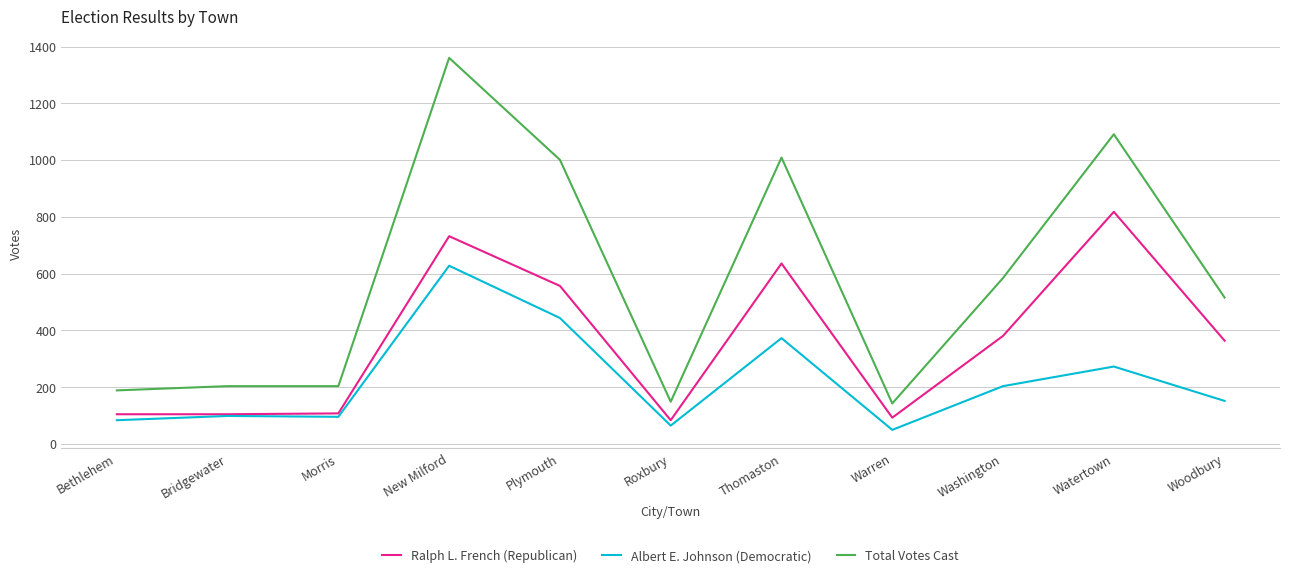

What is the sum of the Albert E. Johnson (Democratic) values at Washington and Bethlehem?

288